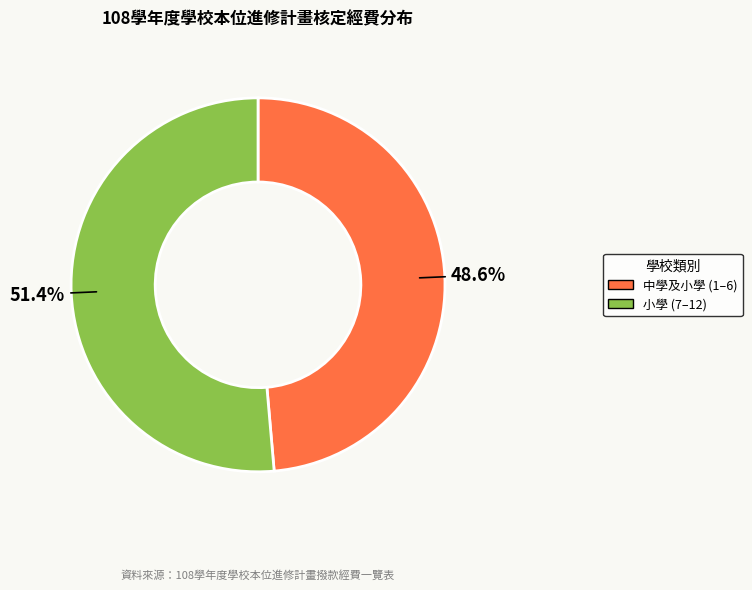

Is there a majority slice in this chart?

Yes